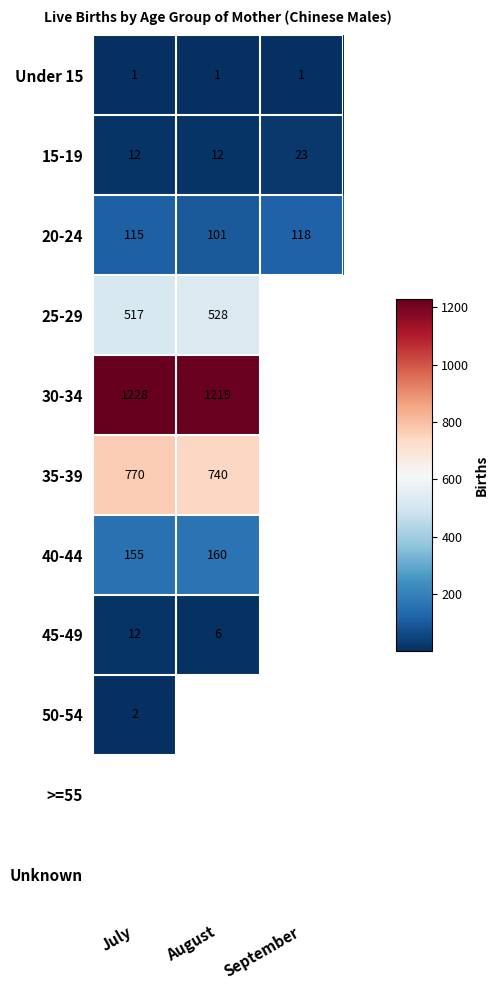

The value of 25-29 at July is 189.7. True or false?

False